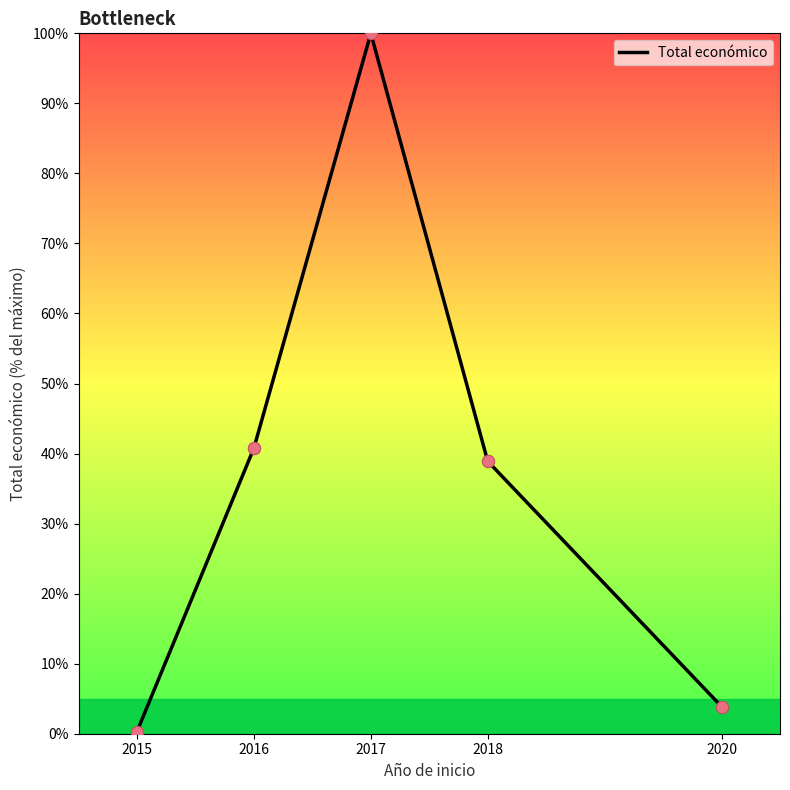

What is the ratio of the value at 2018 to the value at 2017?

0.4